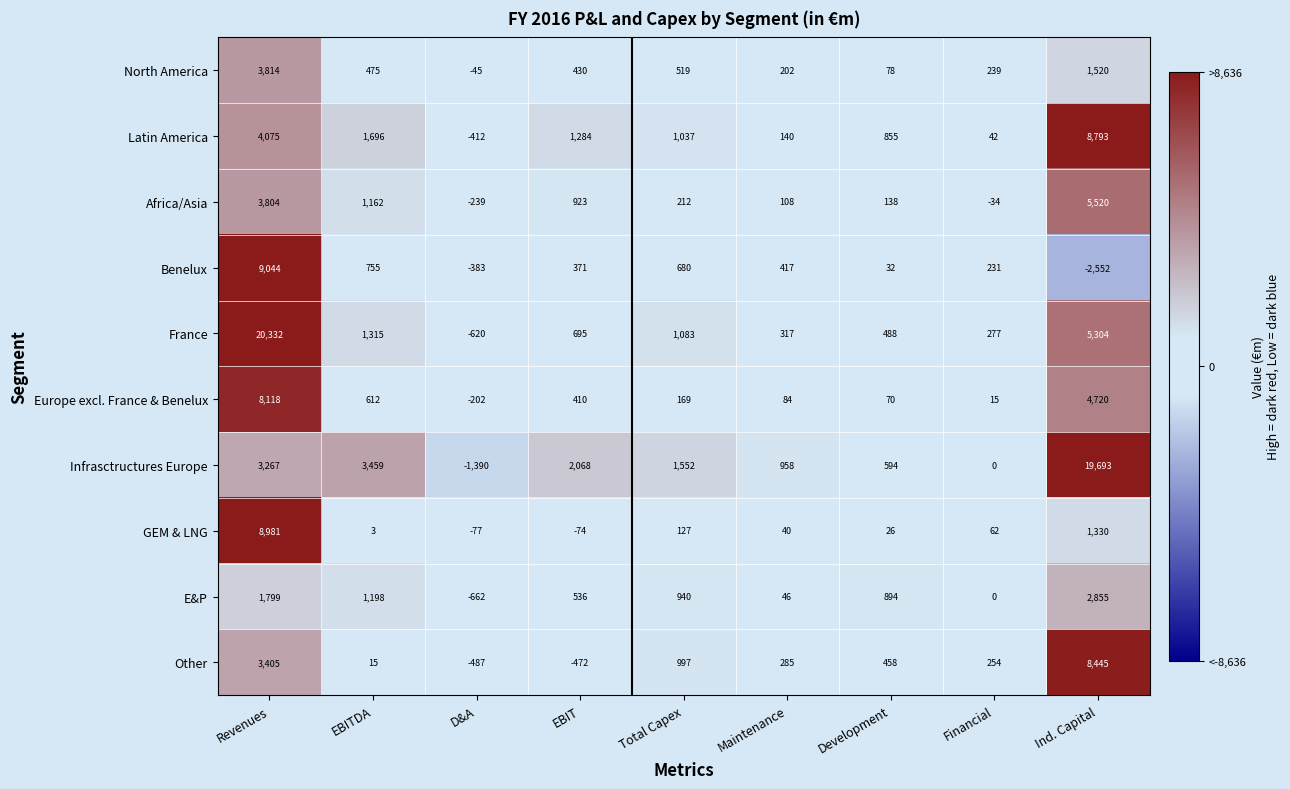

Which series has the largest total across all categories?

Infrasctructures Europe